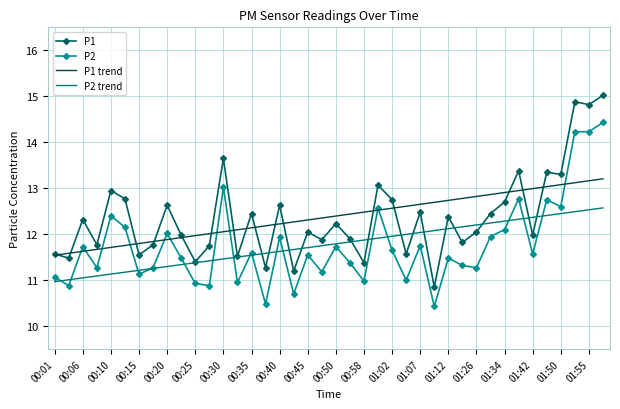

What is the minimum value shown in the chart?

10.4